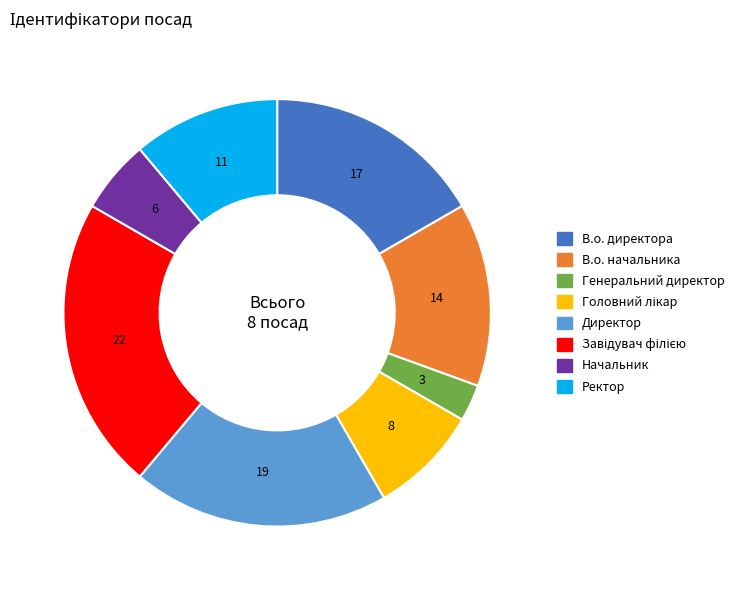

Which category has the smallest portion of the pie?

Генеральний директор